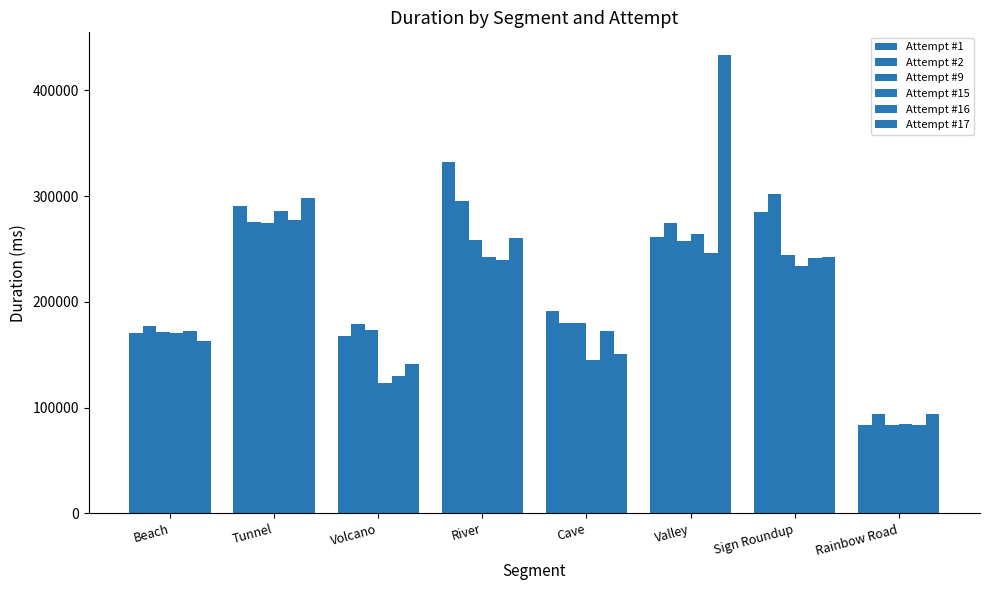

Does the chart contain any negative values?

No